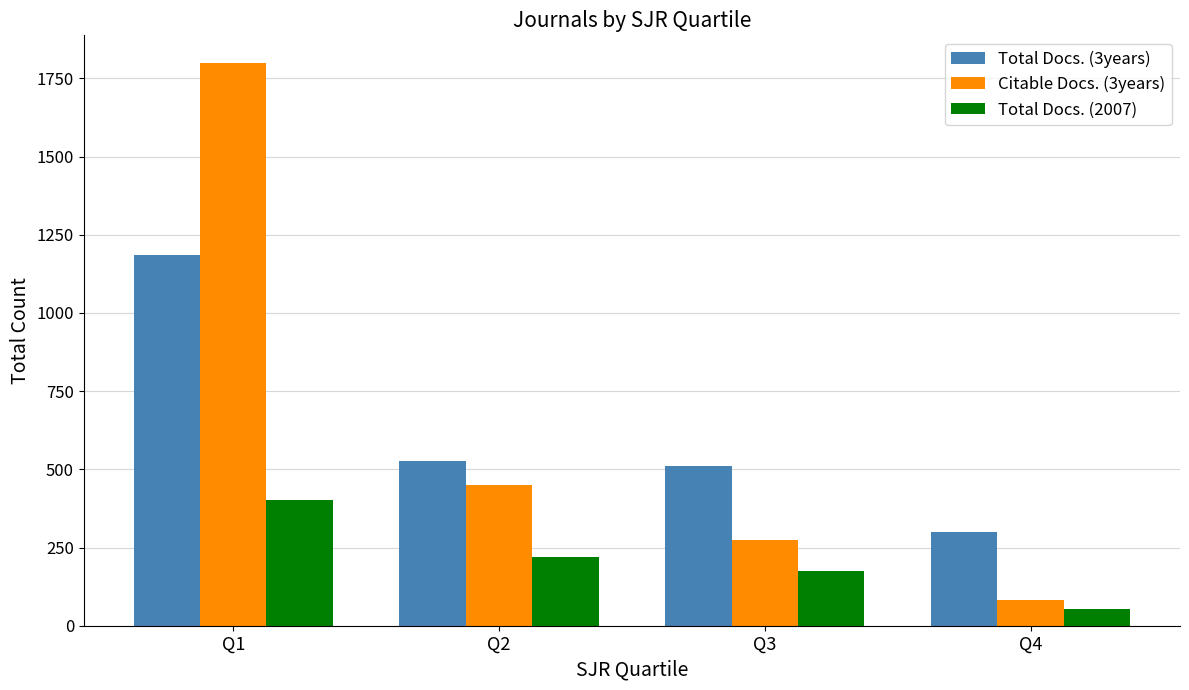

What is the average value of the Citable Docs. (3years) series?

651